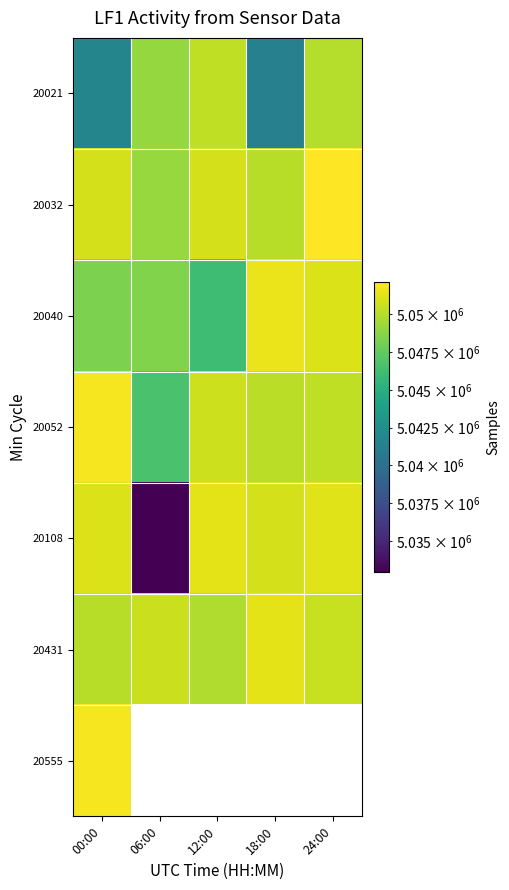

True or false: 20040 has a value of 1077873.6 at 18:00.

False